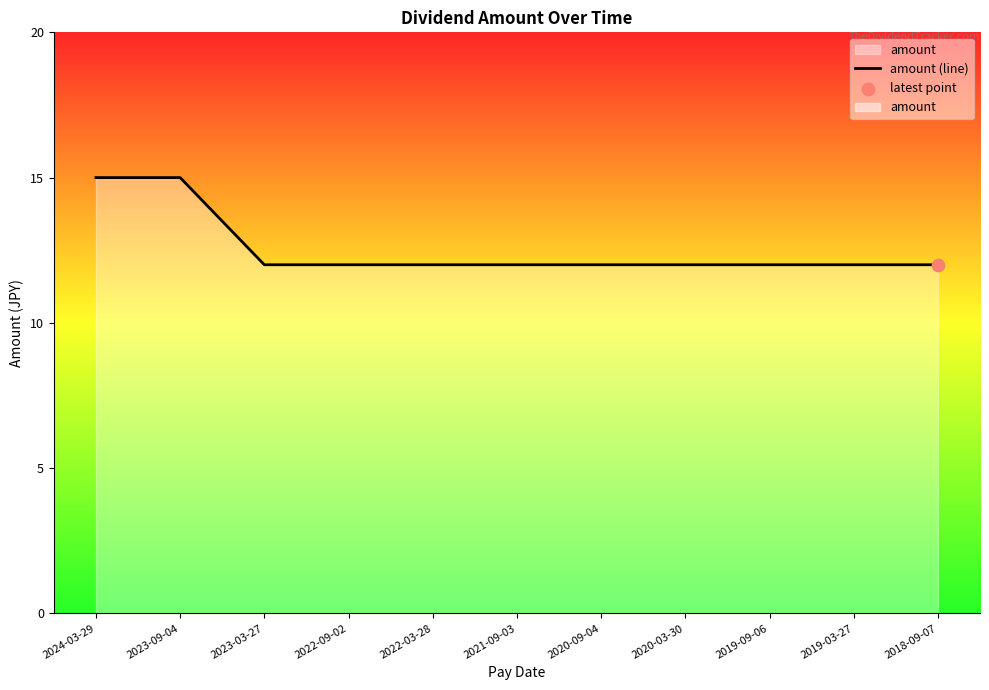

Which has a higher value, 2023-03-27 or 2022-09-02?

2023-03-27